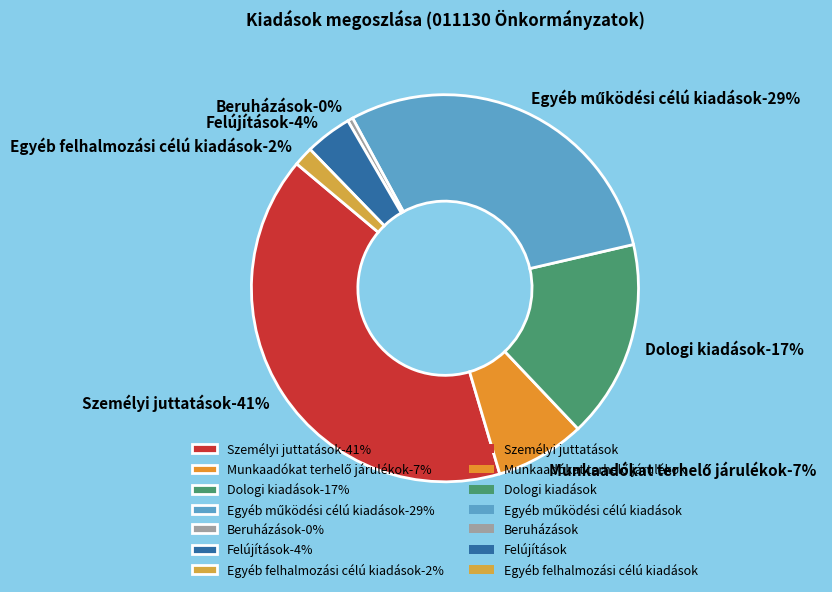

Between Munkaadókat terhelő járulékok and Felújítások, which is larger?

Munkaadókat terhelő járulékok